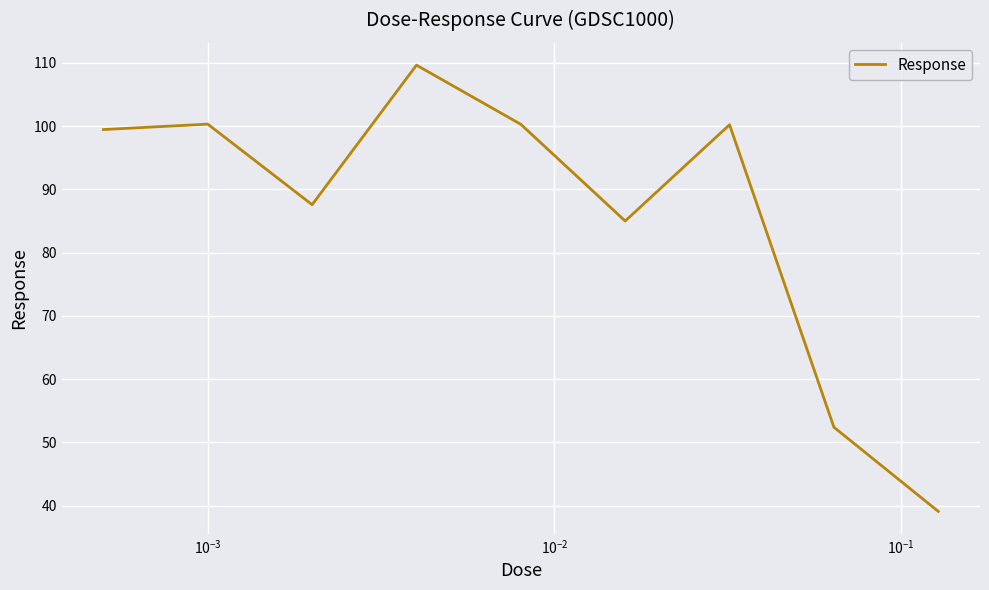

What is the difference between the maximum and minimum values?

70.6